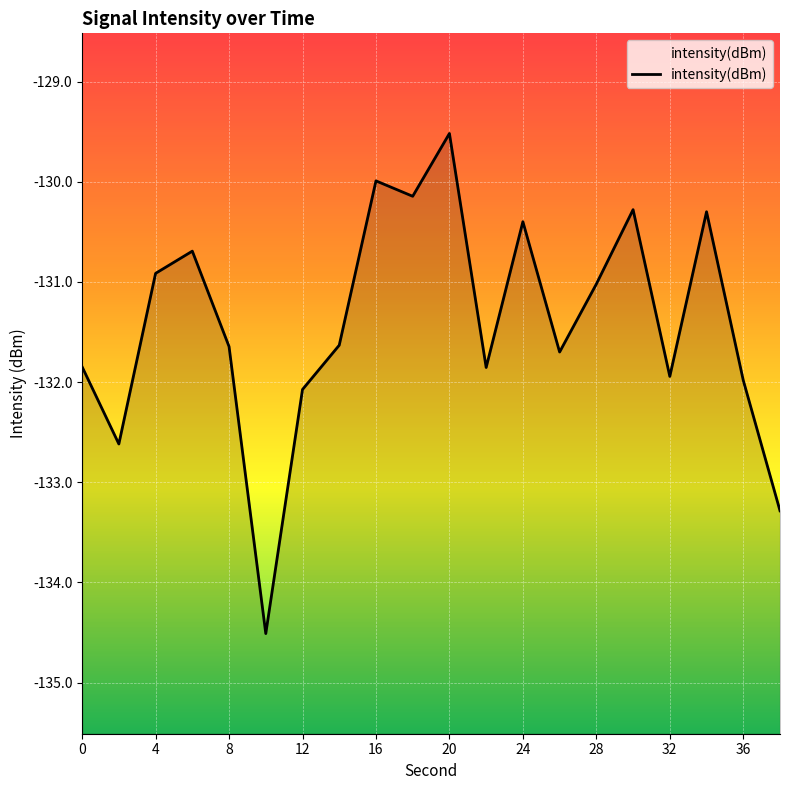

Reading right to left, what are all the values shown in this chart?

38=-133.3	36=-132.0	34=-130.3	32=-131.9	30=-130.3	28=-131.0	26=-131.7	24=-130.4	22=-131.9	20=-129.5	18=-130.1	16=-130.0	14=-131.6	12=-132.1	10=-134.5	8=-131.6	6=-130.7	4=-130.9	2=-132.6	0=-131.8